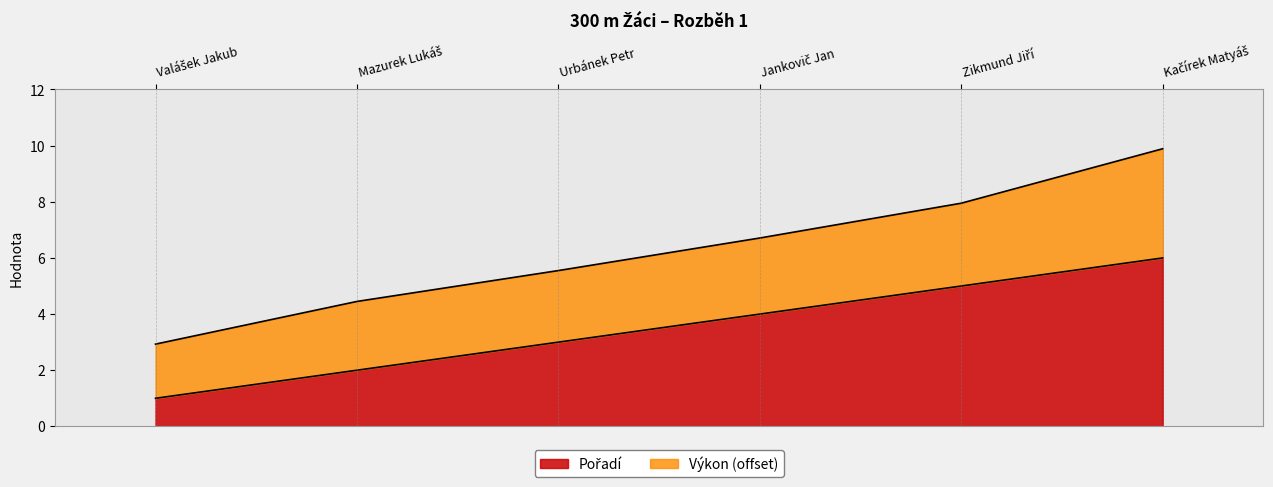

At which label is the value closest to 3?

Urbánek Petr